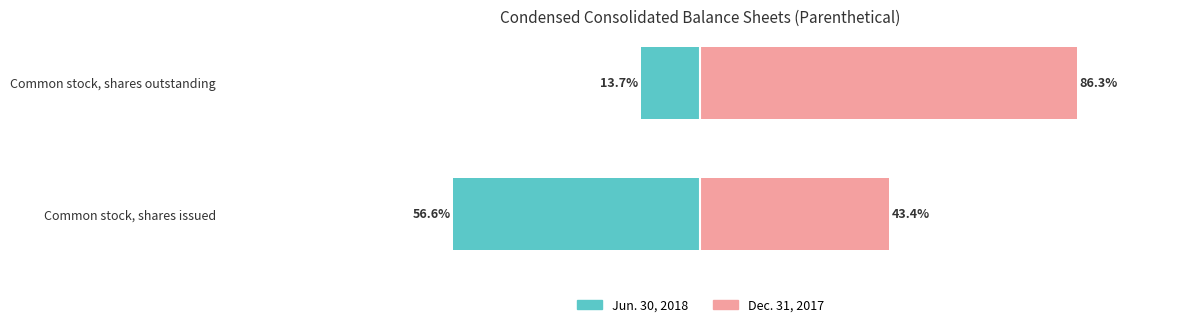

Which series has the largest range (max minus min)?

Jun. 30, 2018